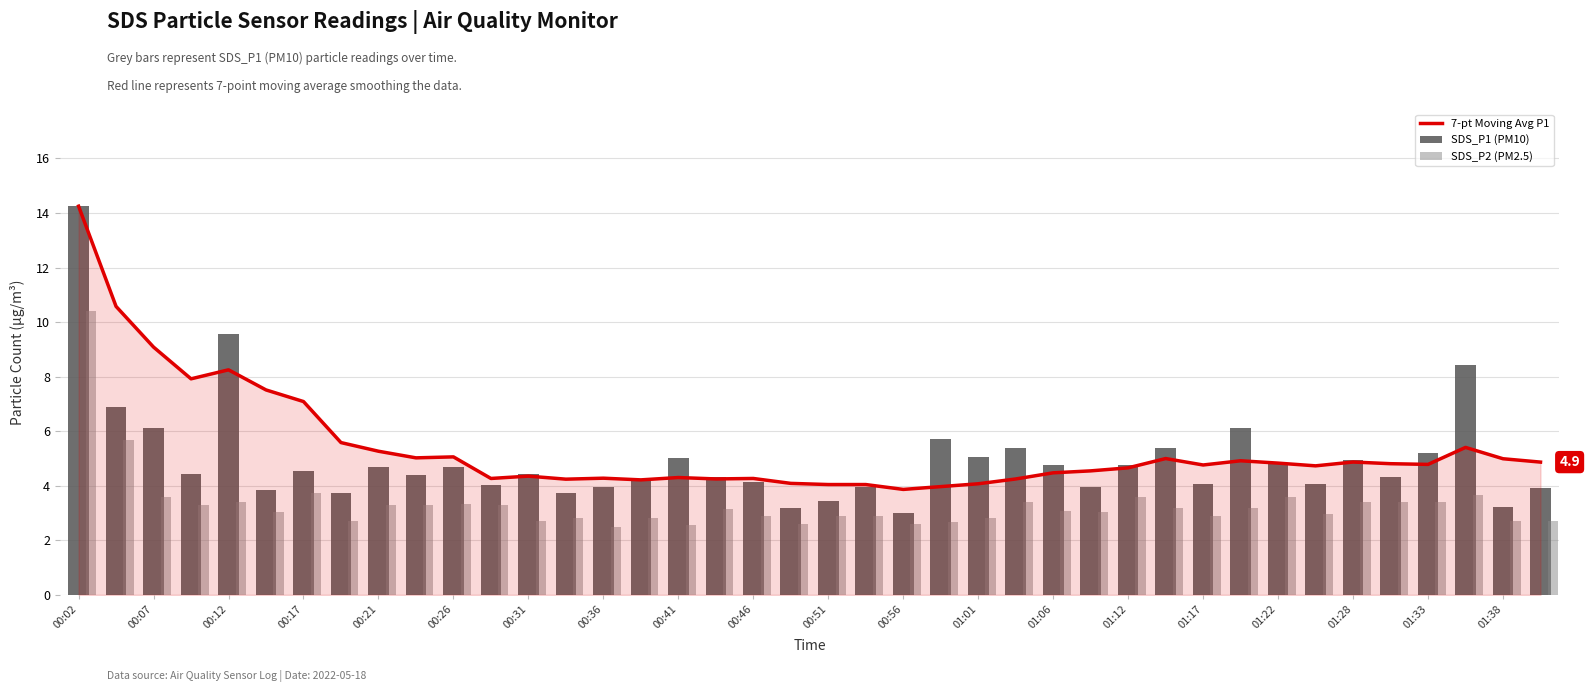

Is the value of 7-pt Moving Avg P1 at 20 greater than the value of SDS_P1 (PM10) at 37?

No